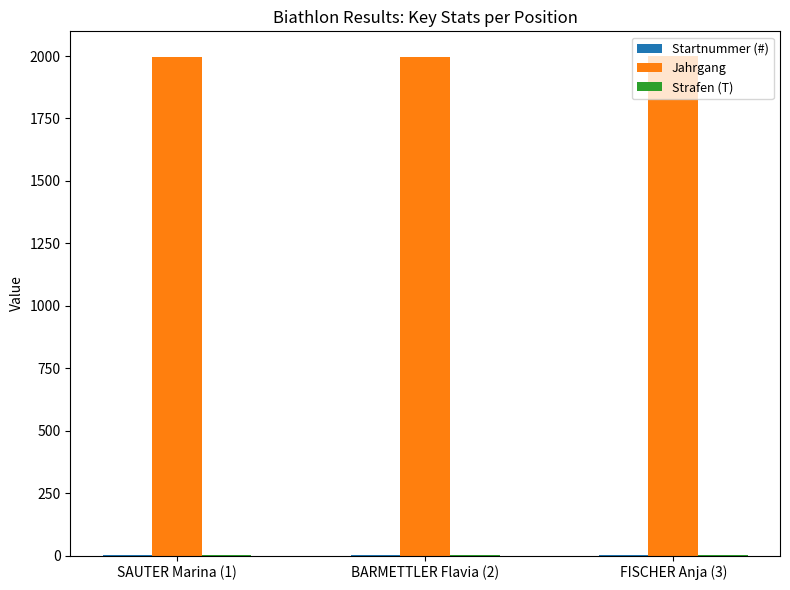

The Startnummer (#) series shows 1 at FISCHER Anja (3). True or false?

False